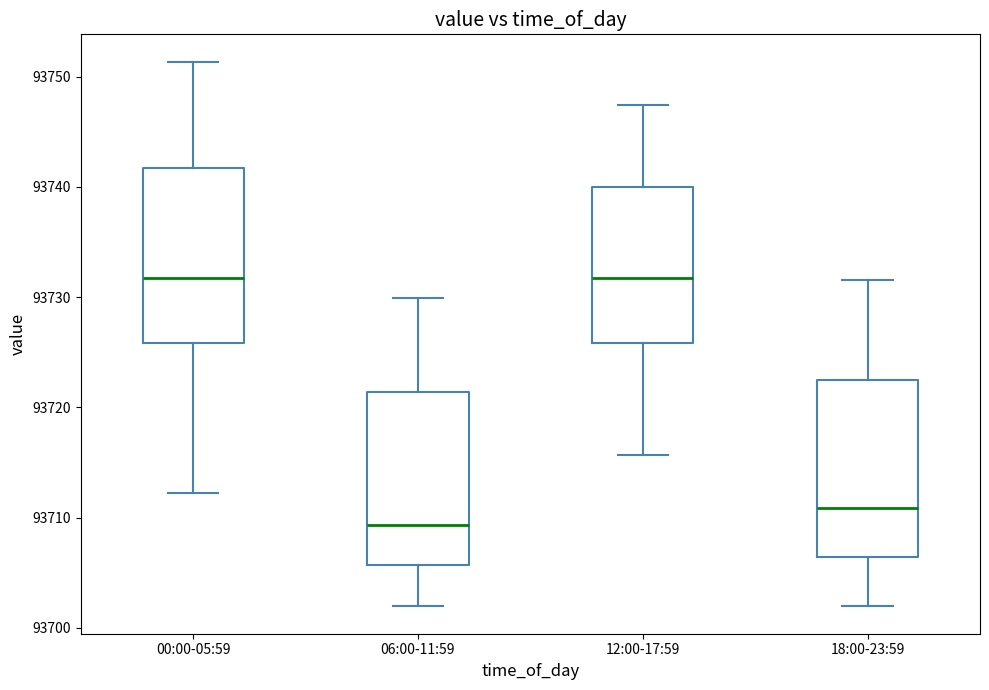

Where is the upper edge of the box for 06:00-11:59 on the y-axis? The values are not printed on the chart, so give them approximately, as read against the axis.

93721